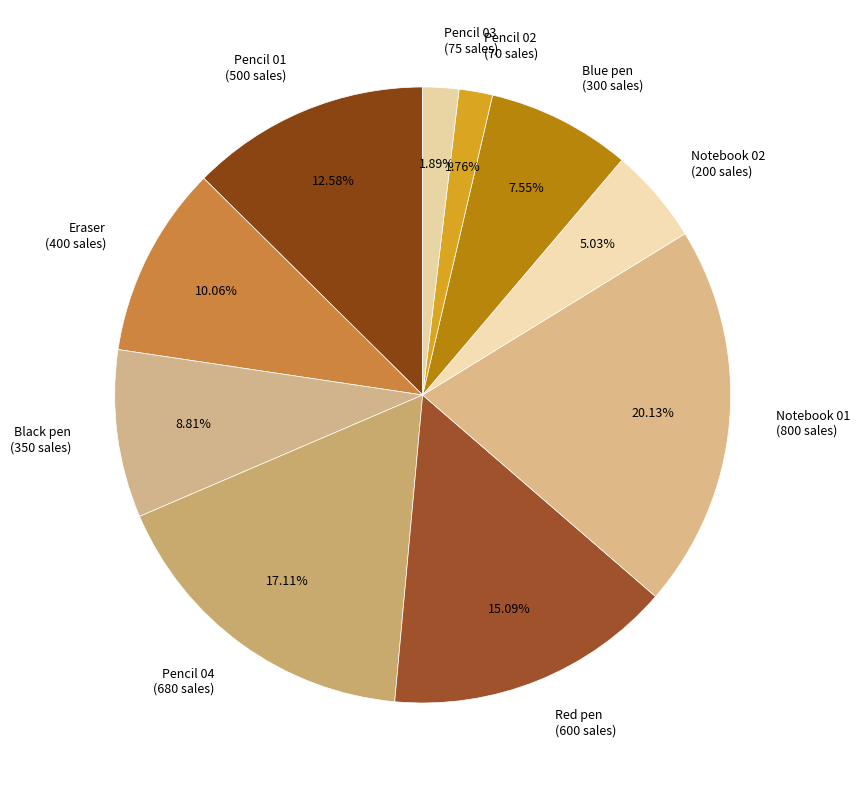

Is it true that Pencil 03 is 2% of the pie?

True